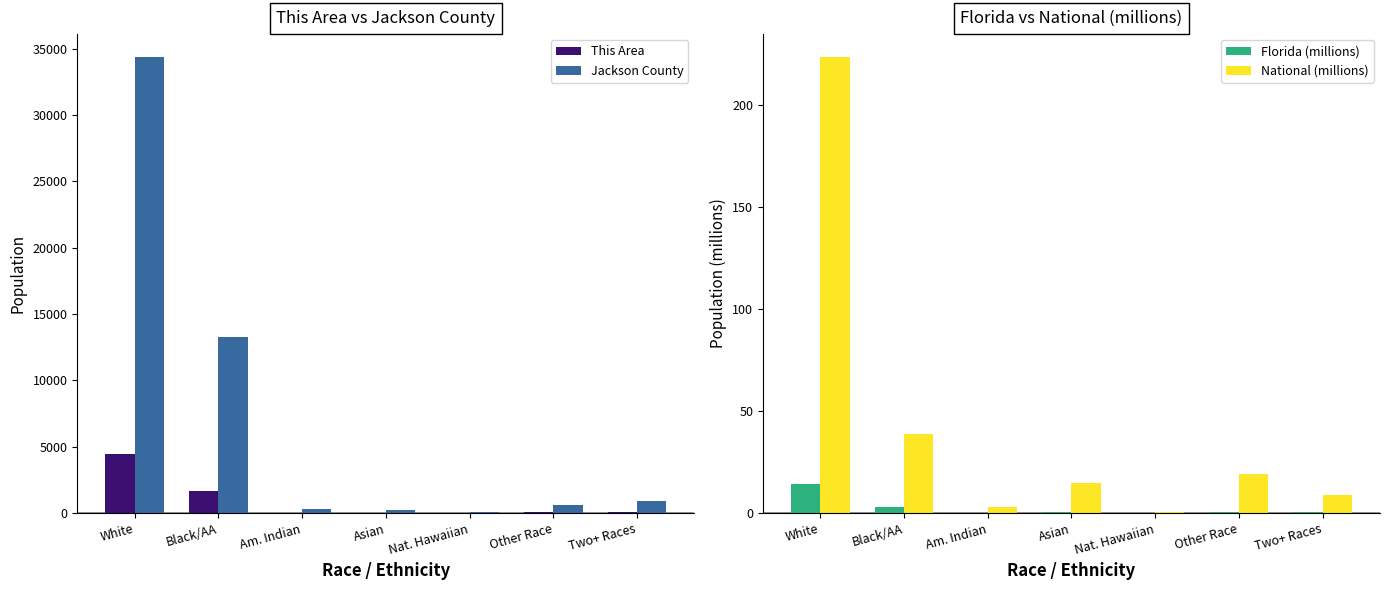

True or false: Jackson County has a value of 335.0 at Am. Indian.

True